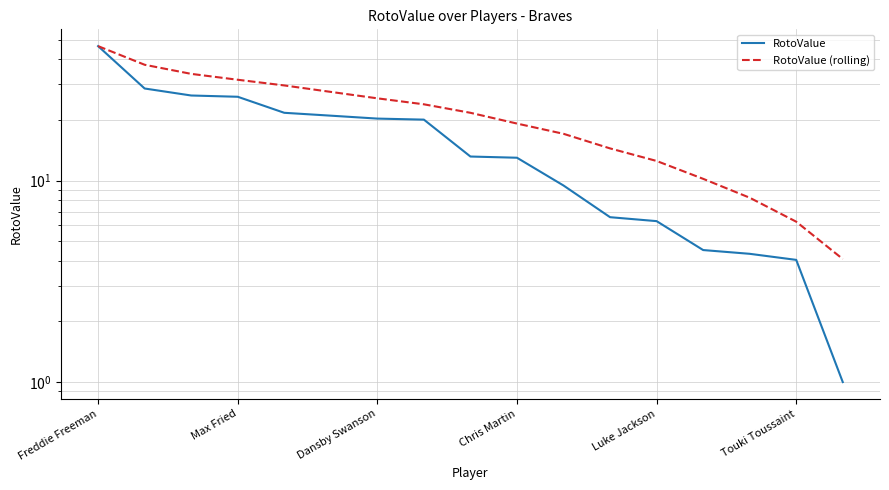

True or false: RotoValue and RotoValue (rolling) cross at least once.

False